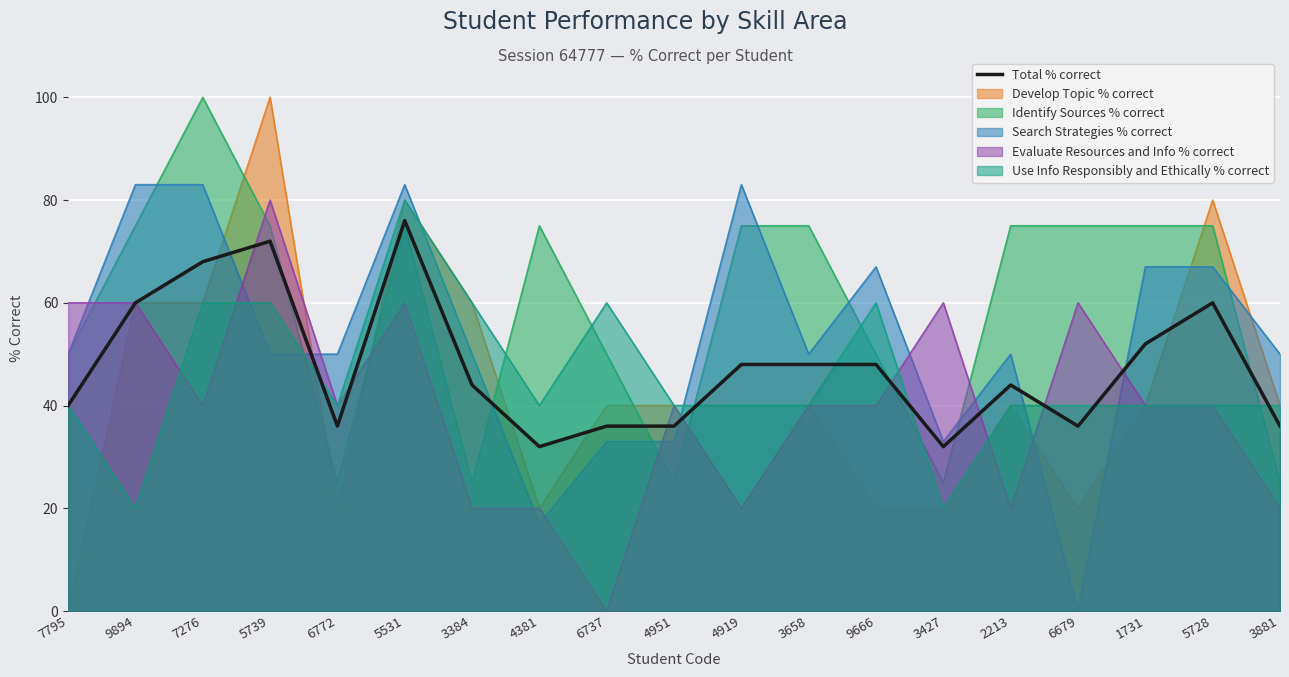

What is the change in value from 5531 to 3427?

-44